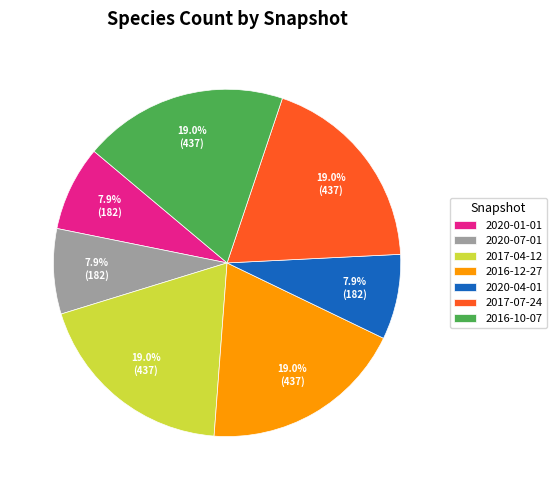

Does 2017-04-12 represent more than half of the total?

No